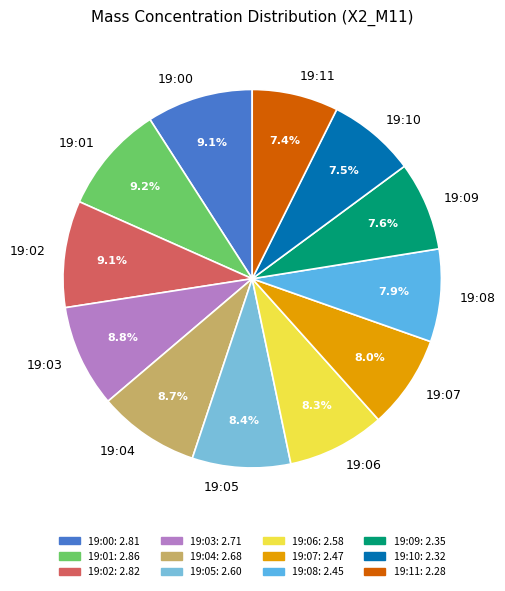

What is the total percentage of 19:06 and 19:09?

15.9%